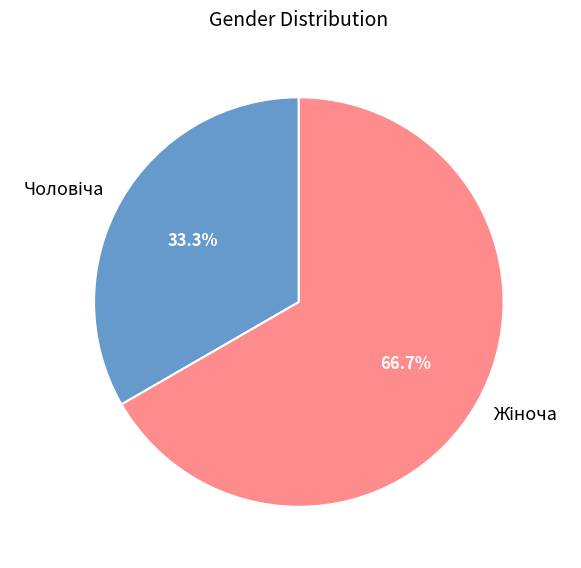

How many slices are in this pie chart?

2